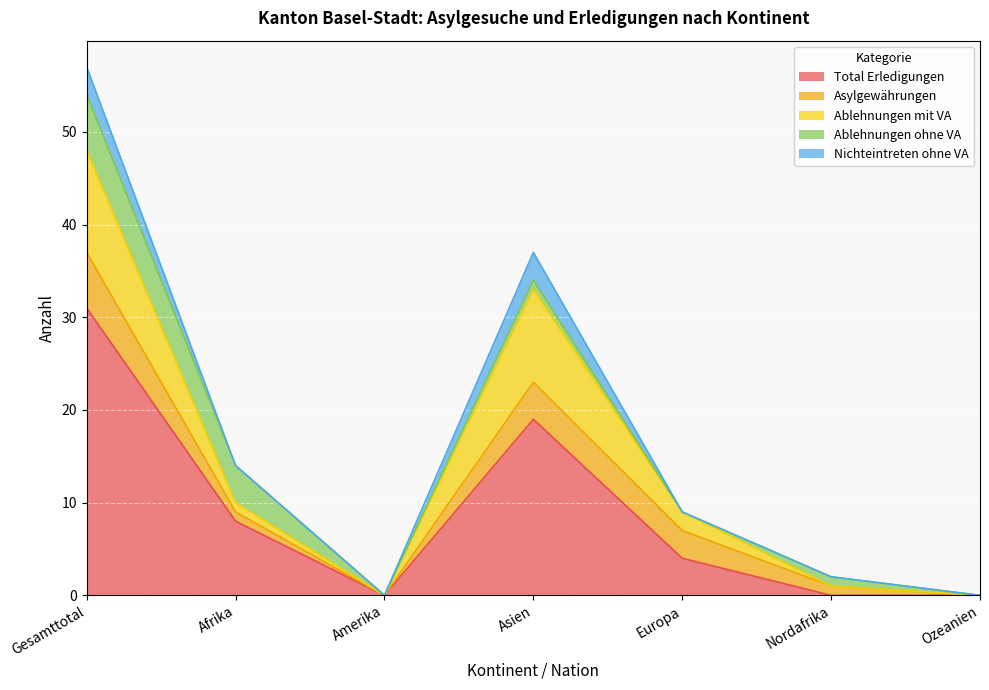

Reading left to right, transcribe all the data shown in this chart.

Total Erledigungen: Gesamttotal=31	Afrika=8	Amerika=0	Asien=19	Europa=4	Nordafrika=0	Ozeanien=0
Asylgewährungen: Gesamttotal=6	Afrika=1	Amerika=0	Asien=4	Europa=3	Nordafrika=1	Ozeanien=0
Ablehnungen mit VA: Gesamttotal=11	Afrika=1	Amerika=0	Asien=10	Europa=2	Nordafrika=0	Ozeanien=0
Ablehnungen ohne VA: Gesamttotal=6	Afrika=4	Amerika=0	Asien=1	Europa=0	Nordafrika=1	Ozeanien=0
Nichteintreten ohne VA: Gesamttotal=3	Afrika=0	Amerika=0	Asien=3	Europa=0	Nordafrika=0	Ozeanien=0